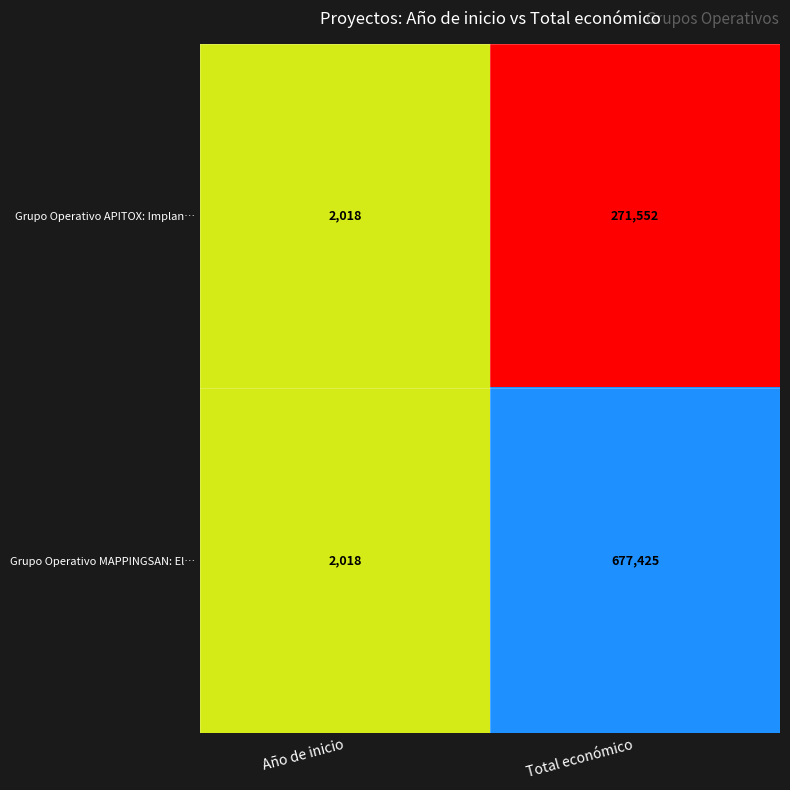

True or false: Grupo Operativo MAPPINGSAN: El… has a value of 677425 at Total económico.

True